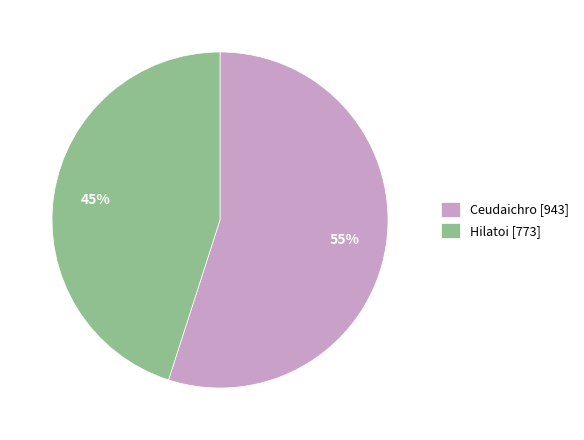

To the nearest percent, what percentage of the pie is Ceudaichro?

55%